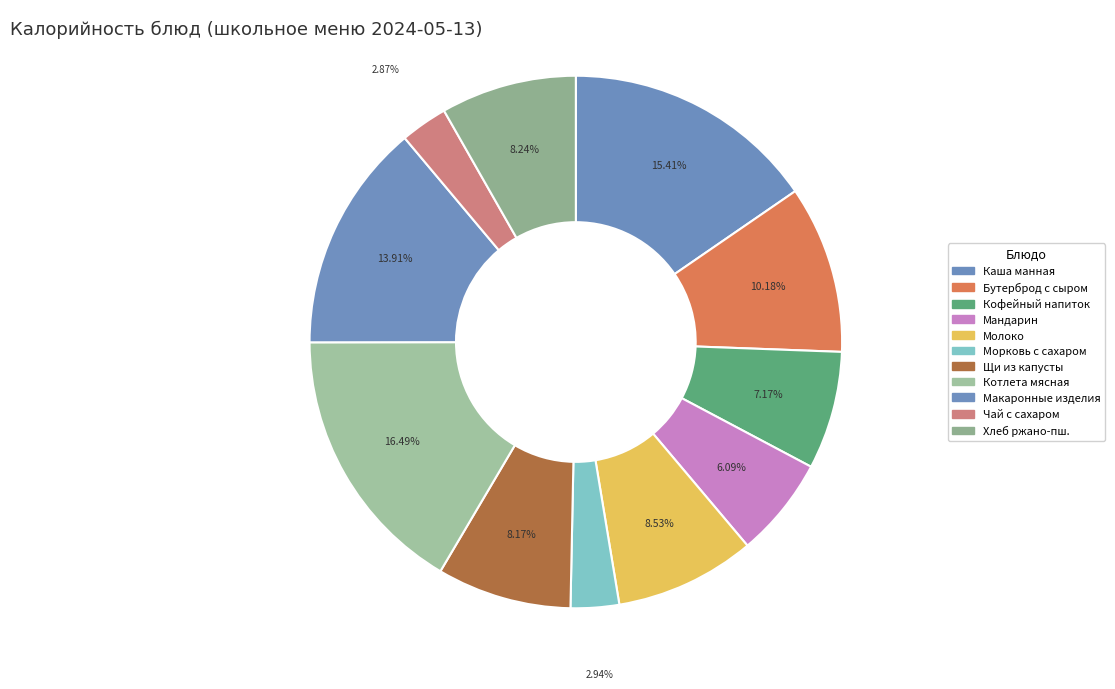

Which slice is the largest?

КОТЛЕТА МЯСНАЯ РУБЛЕНАЯ